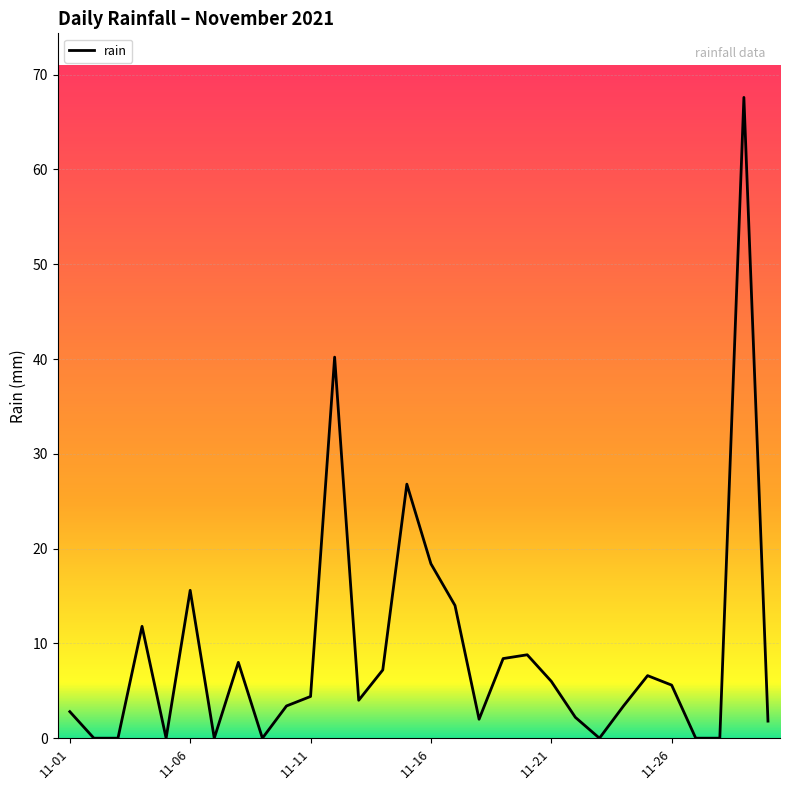

What is the maximum value shown in the chart?

67.6